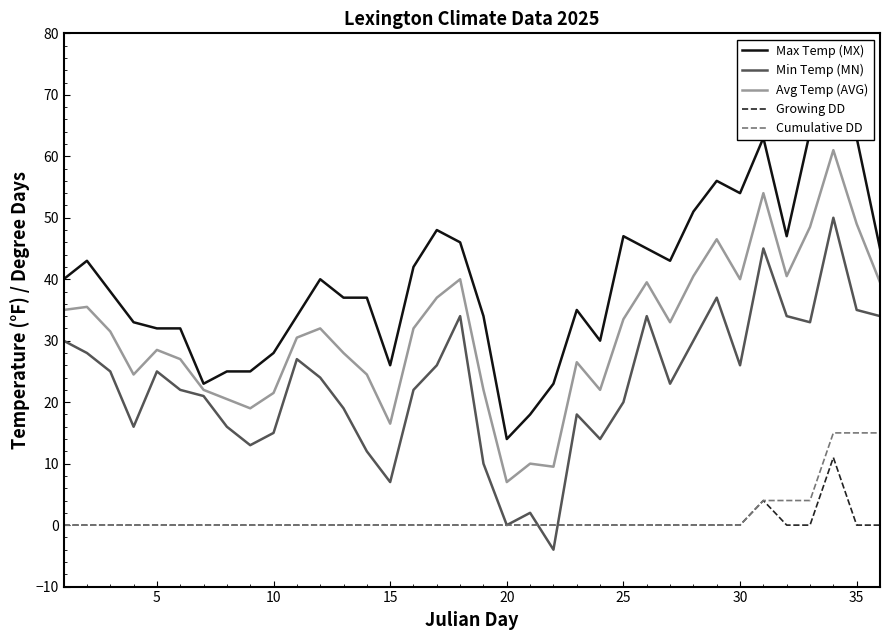

What is the maximum value for Avg Temp (AVG)?

61.0